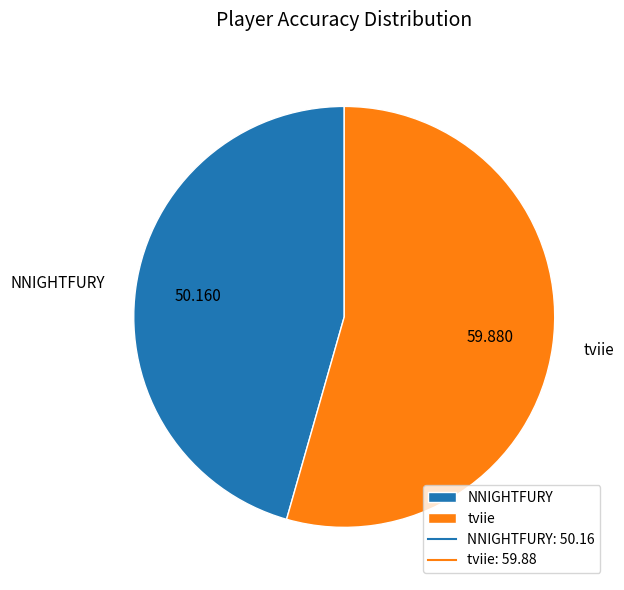

Does any single category account for the majority?

Yes